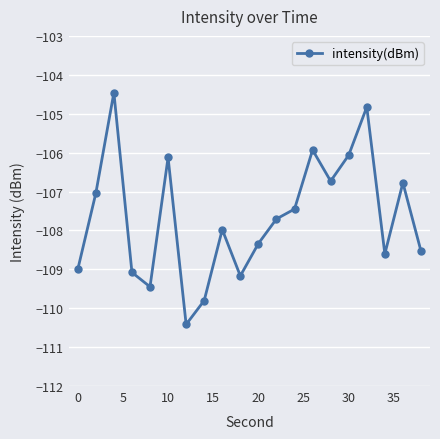

How many interior local valleys (lower than both neighbors) does the data have?

5